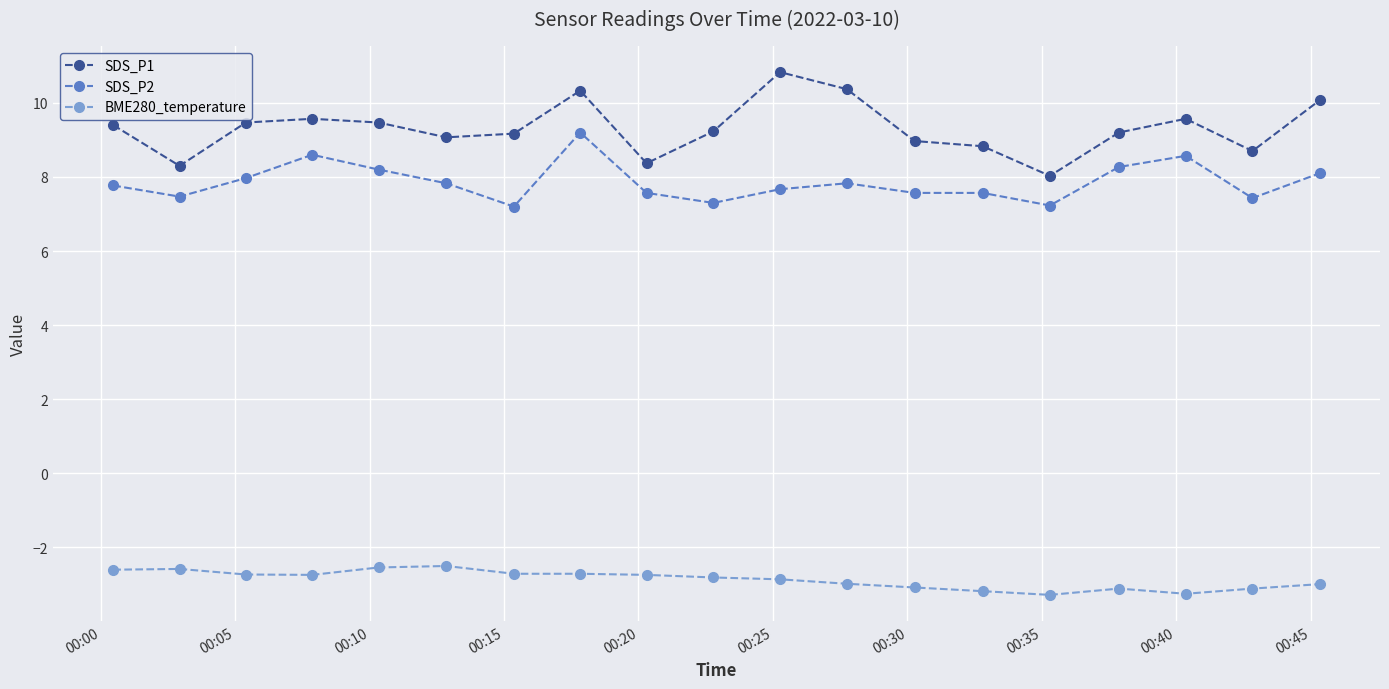

What is the value of the SDS_P1 point at the 1st from the left?

9.4